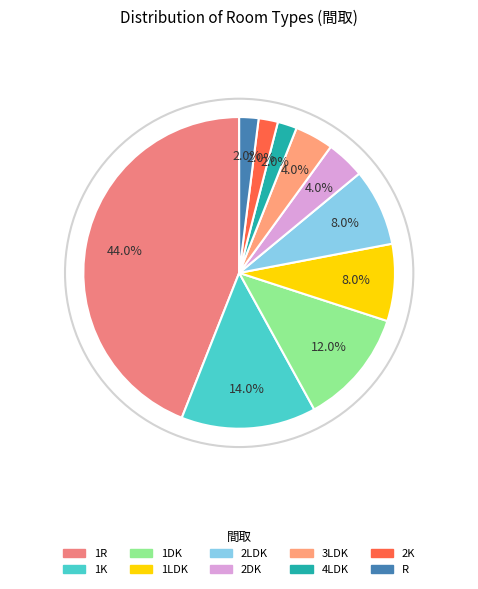

To the nearest percent, what portion does R represent?

2%